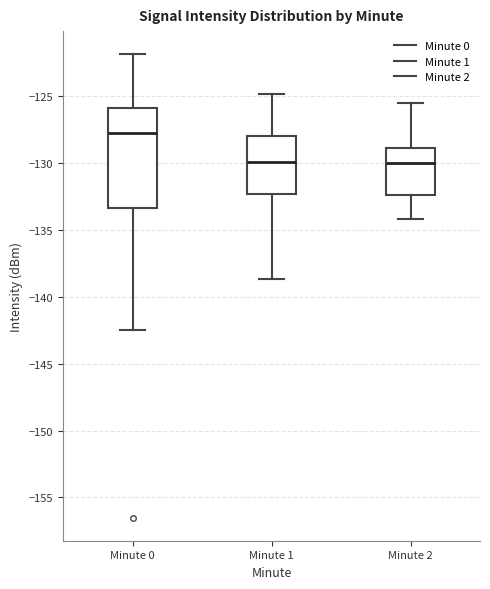

Comparing the boxes themselves (not the whiskers), which one is the tallest?

Minute 0